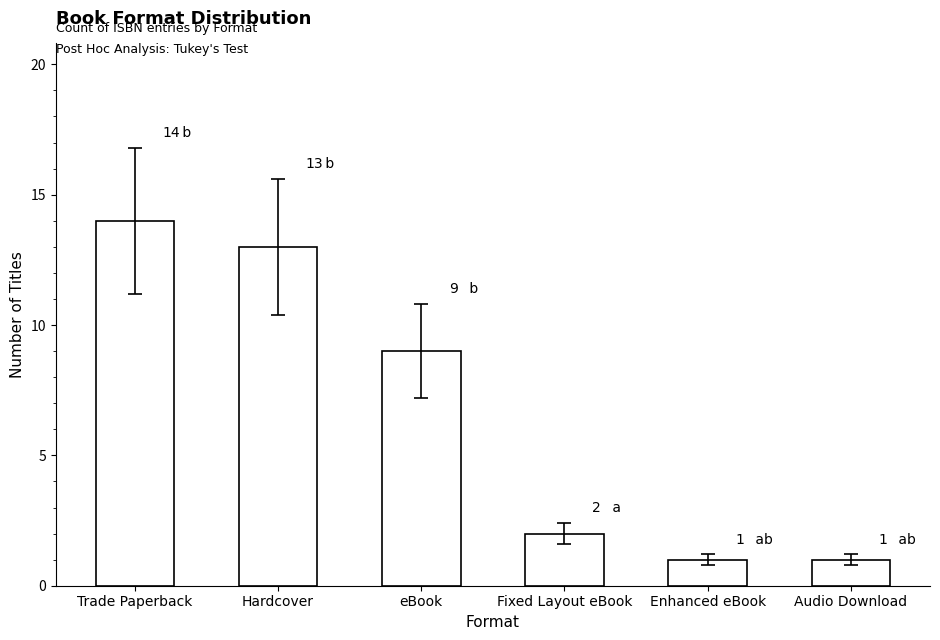

How many data points are less than 9?

3